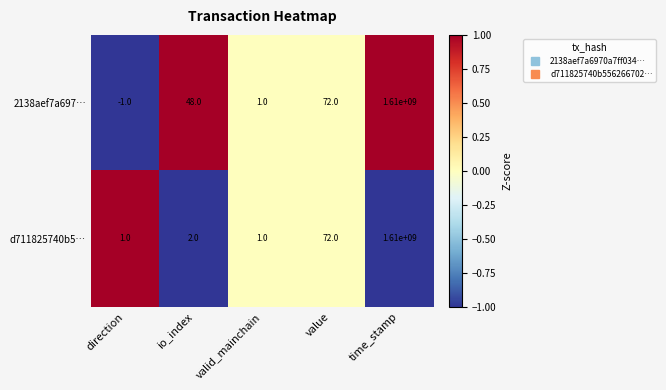

What is the sum of the 2138aef7a697… values at valid_mainchain and io_index?

49